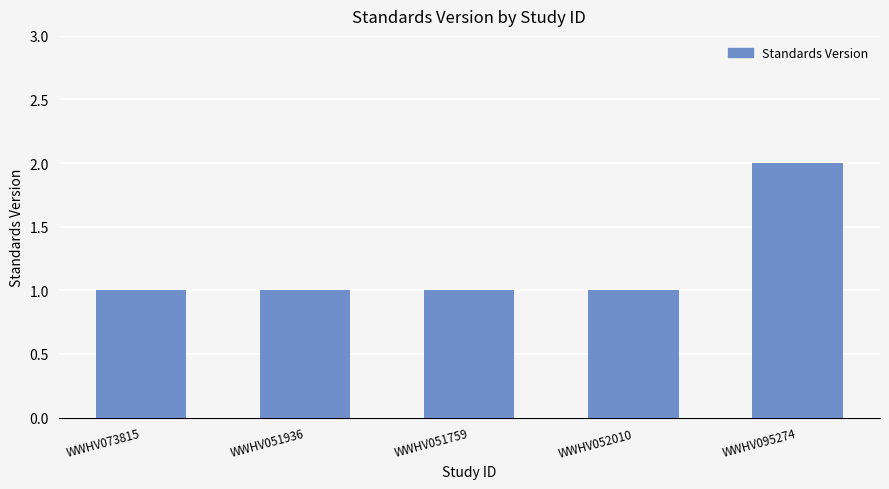

The value at WWHV051936 is 1. True or false?

True